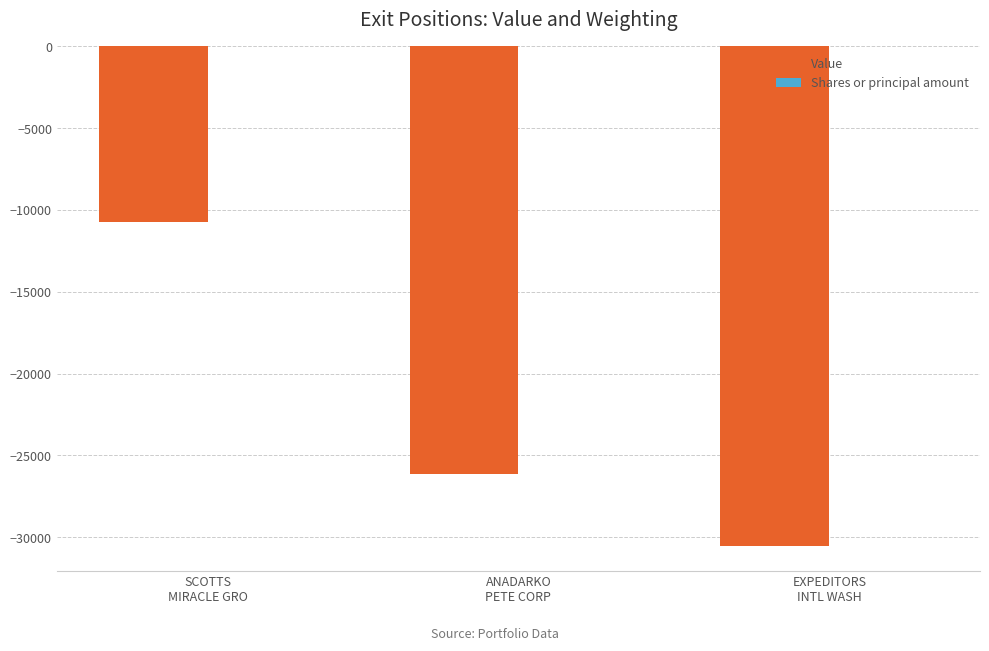

What is the sum of all Value values?

-67350.0